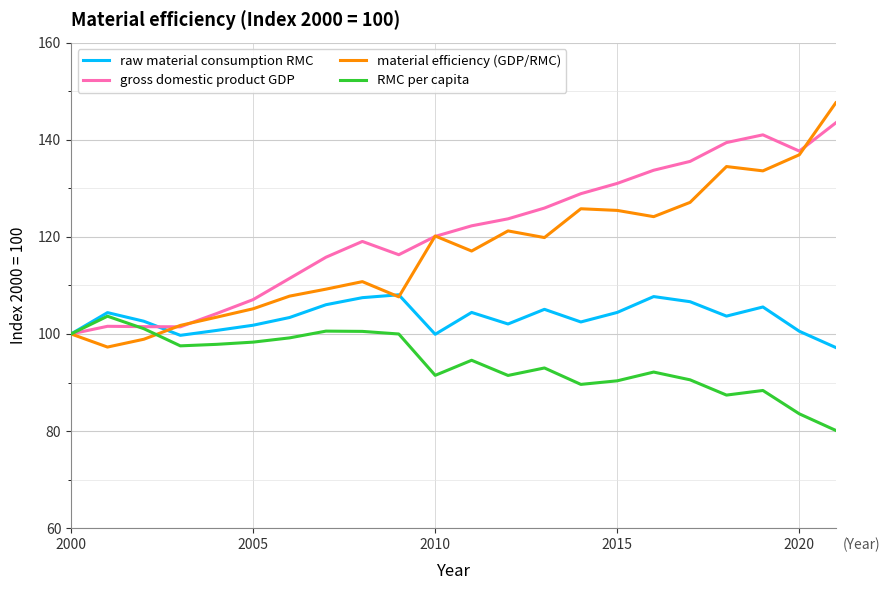

How many categories are shown in the chart?

22